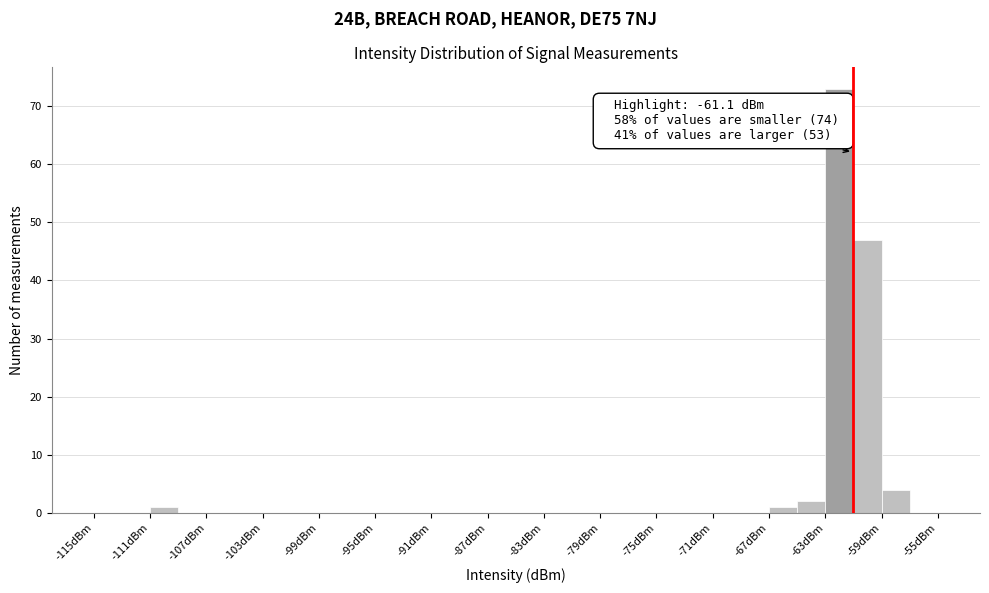

Over which range of the x-axis is the bar tallest?

-63 to -61